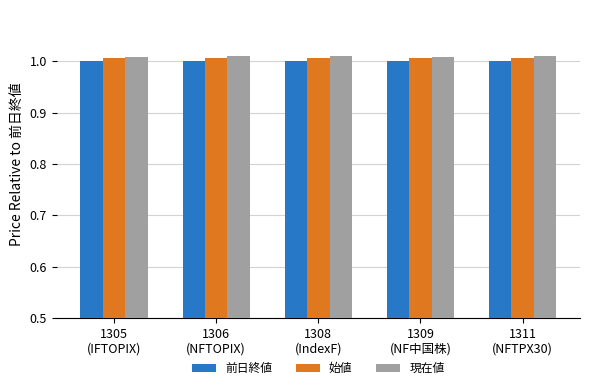

What is the sum of all 現在値 values?

5.0